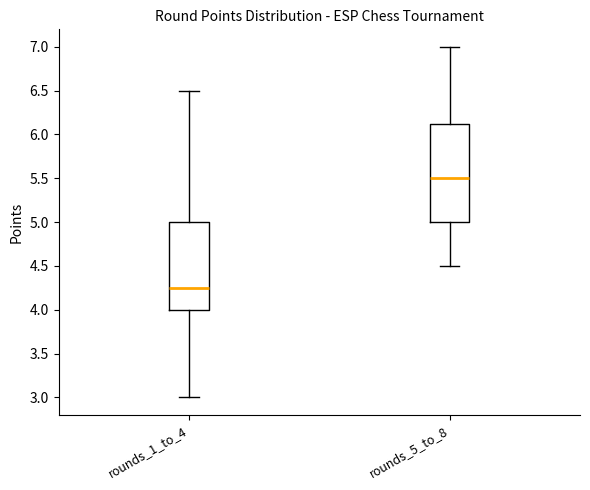

Reading left to right, transcribe this box plot: for each box, give where its median line is, the range the box spans, and where its two whiskers end, as read against the y-axis. The values are not printed on the chart, so give them approximately, as read against the axis.

rounds_1_to_4: median 4.25, box 4.00 to 5.00, whiskers 3.00 to 6.50
rounds_5_to_8: median 5.50, box 5.00 to 6.15, whiskers 4.50 to 7.00